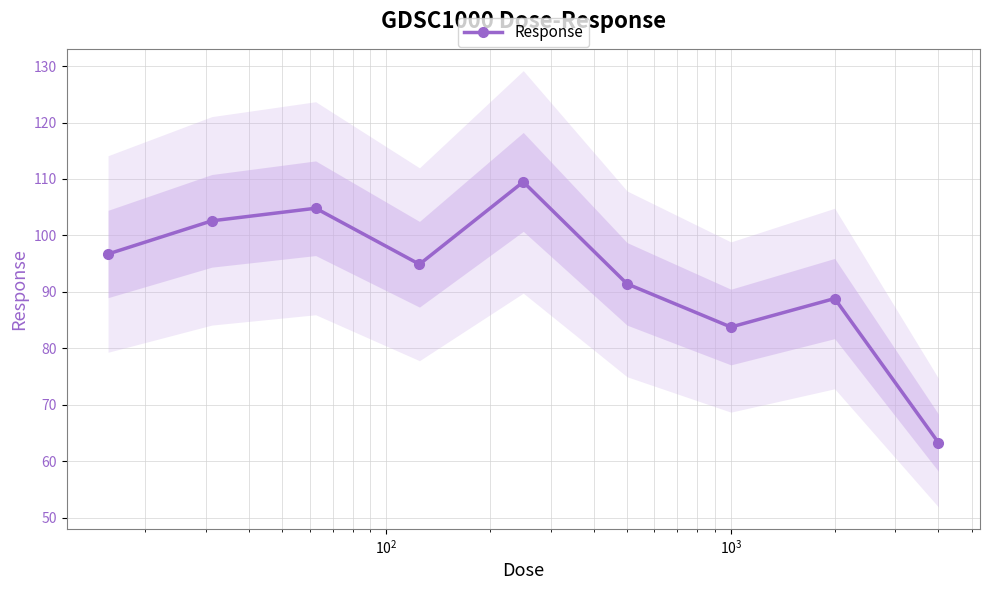

What is the minimum value for Response?

63.3